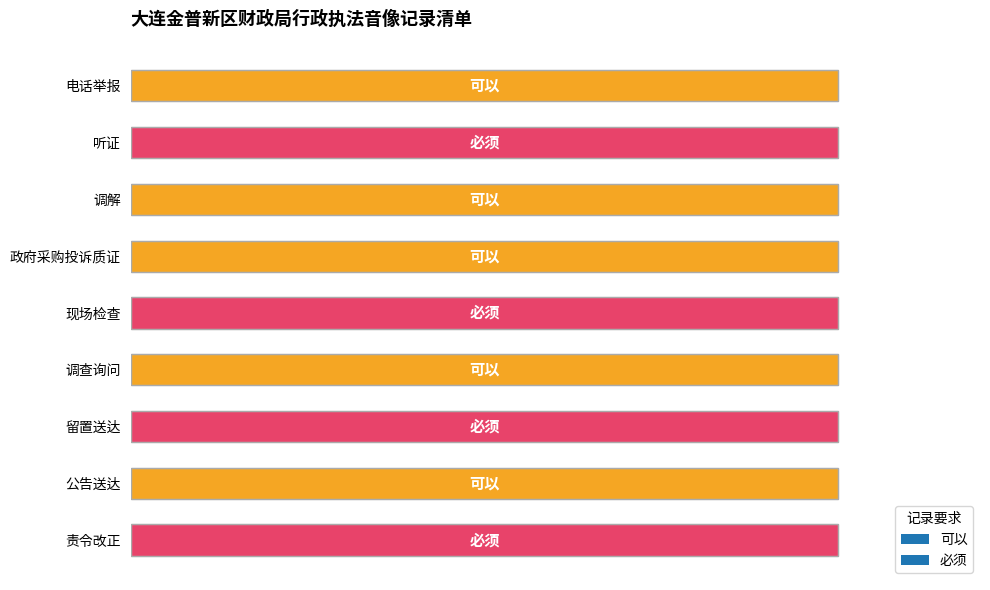

Which label corresponds to the largest value in the chart?

可以